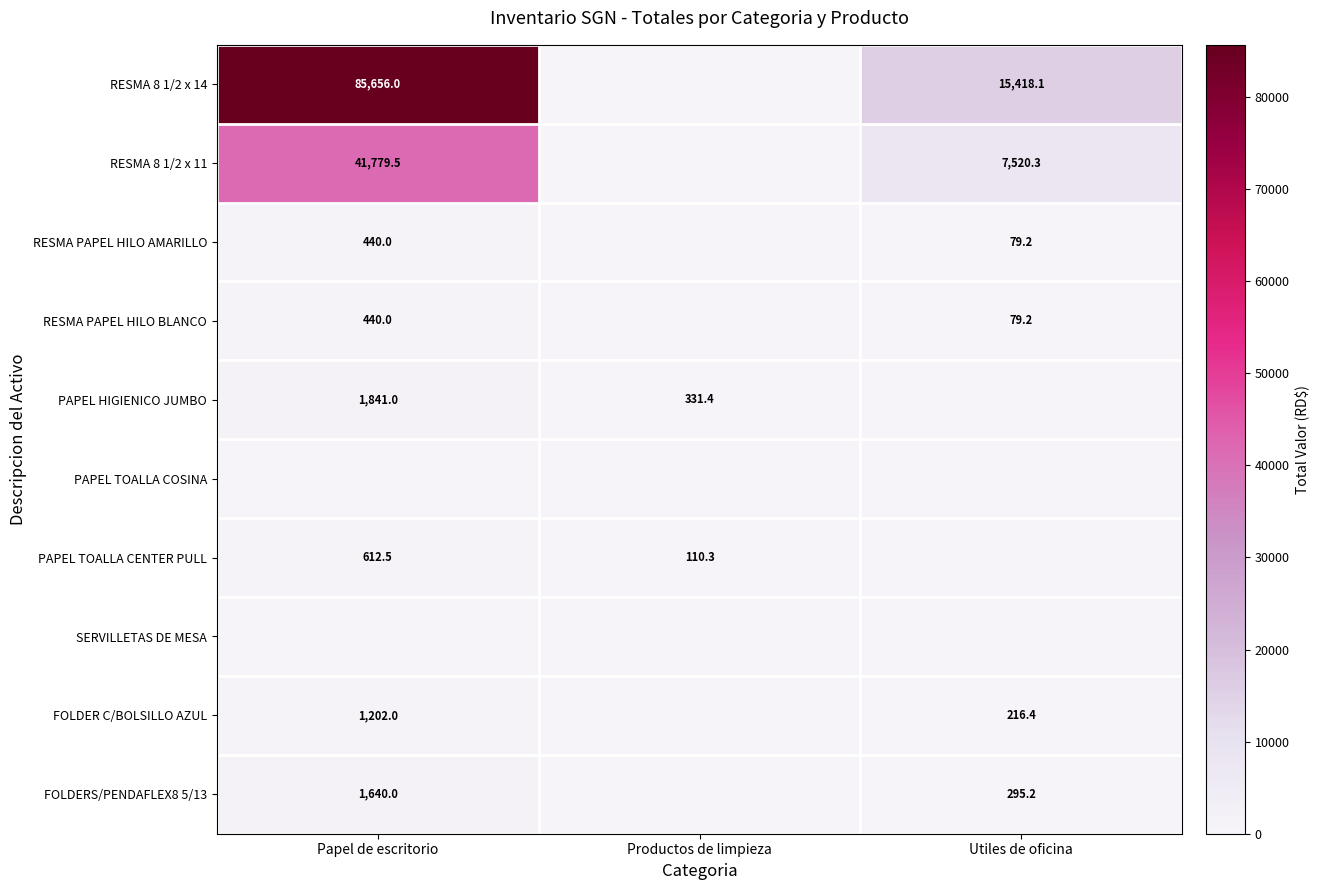

What is the sum of the RESMA 8 1/2 x 11 values at Utiles de oficina and Papel de escritorio?

49299.8